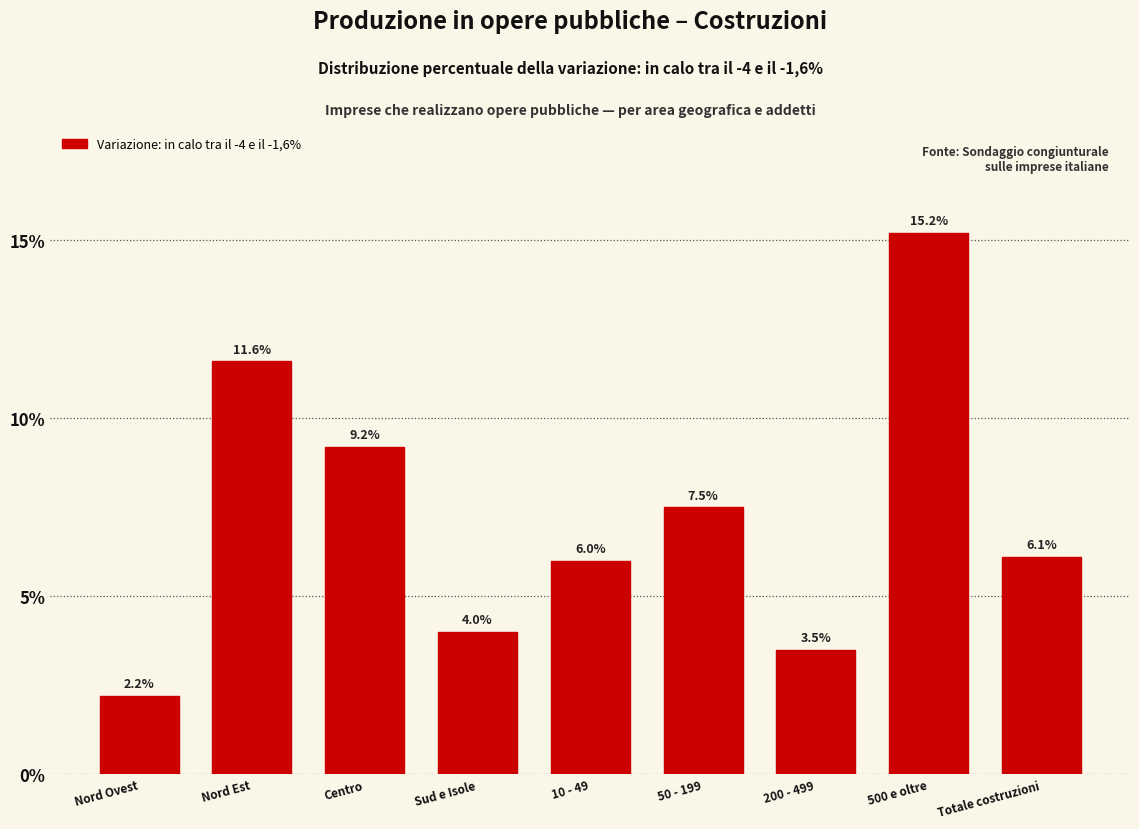

Reading right to left, extract all data points from this chart.

6.1	15.2	3.5	7.5	6.0	4.0	9.2	11.6	2.2